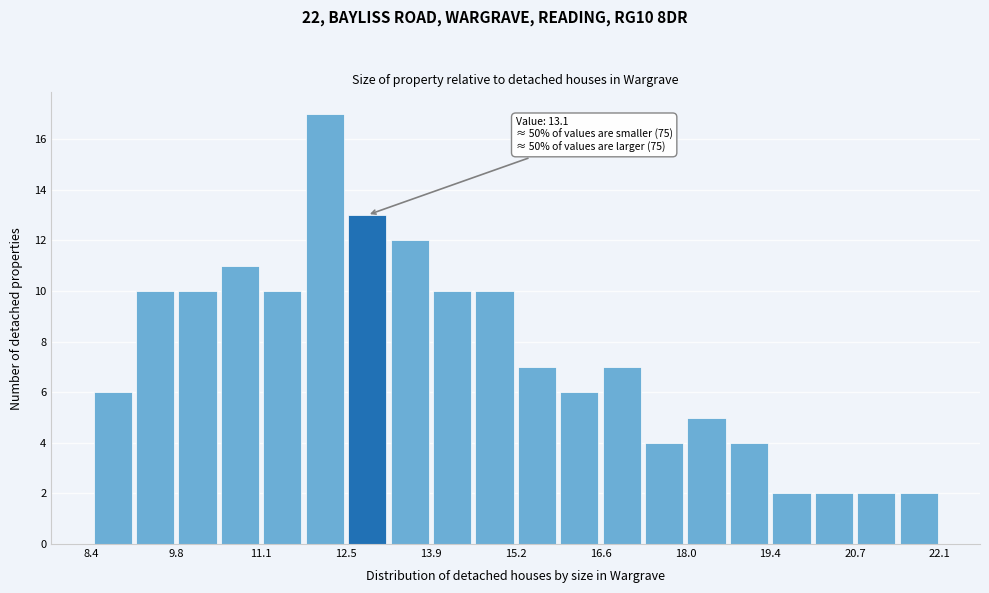

Around what value on the x-axis is the tallest bar? Give the approximate position of its centre, as read against the axis.

12.2